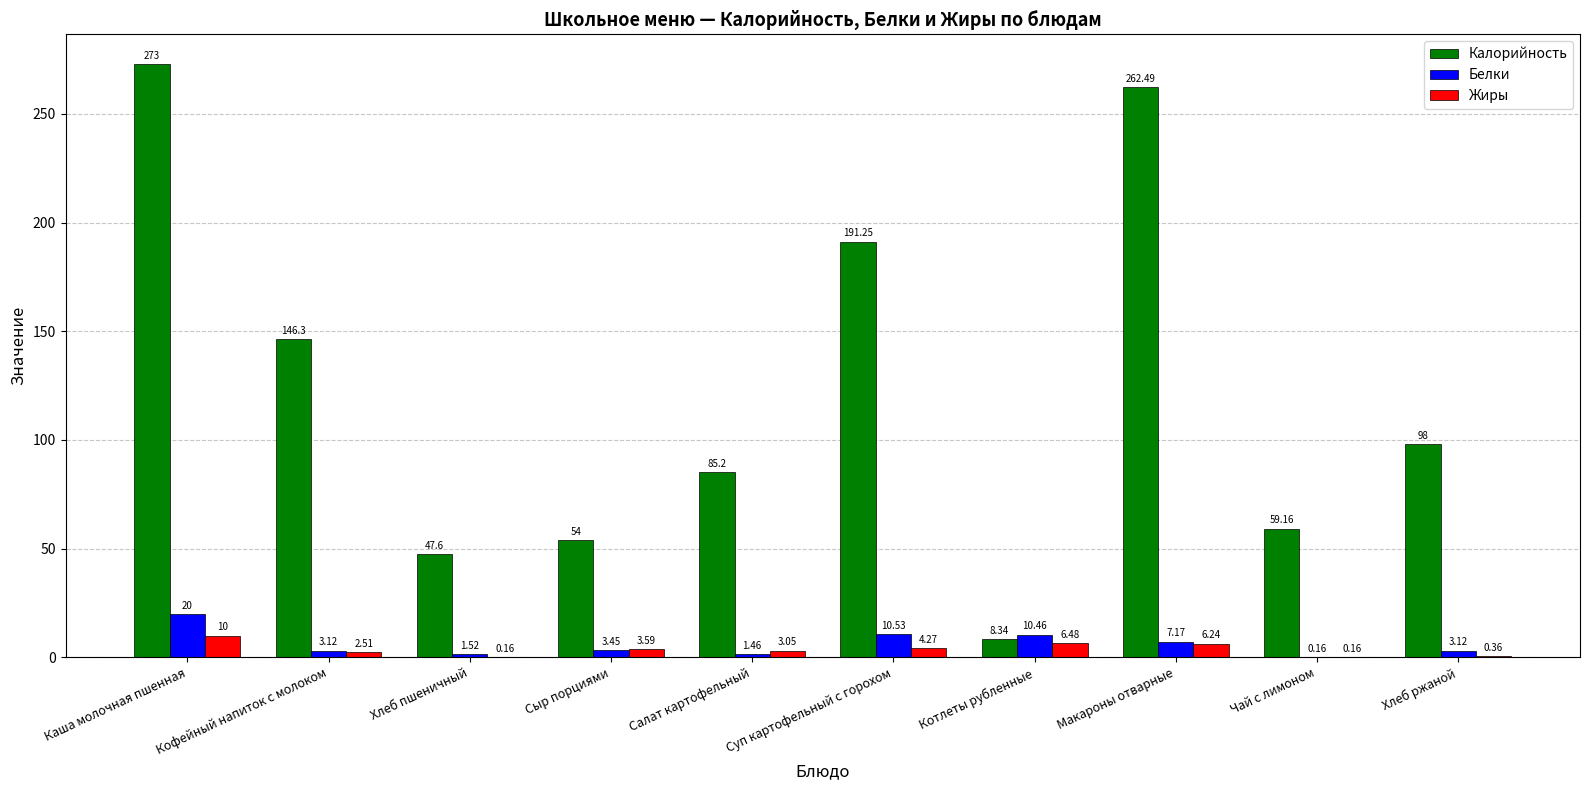

At which label does Жиры reach its peak?

Каша молочная пшенная